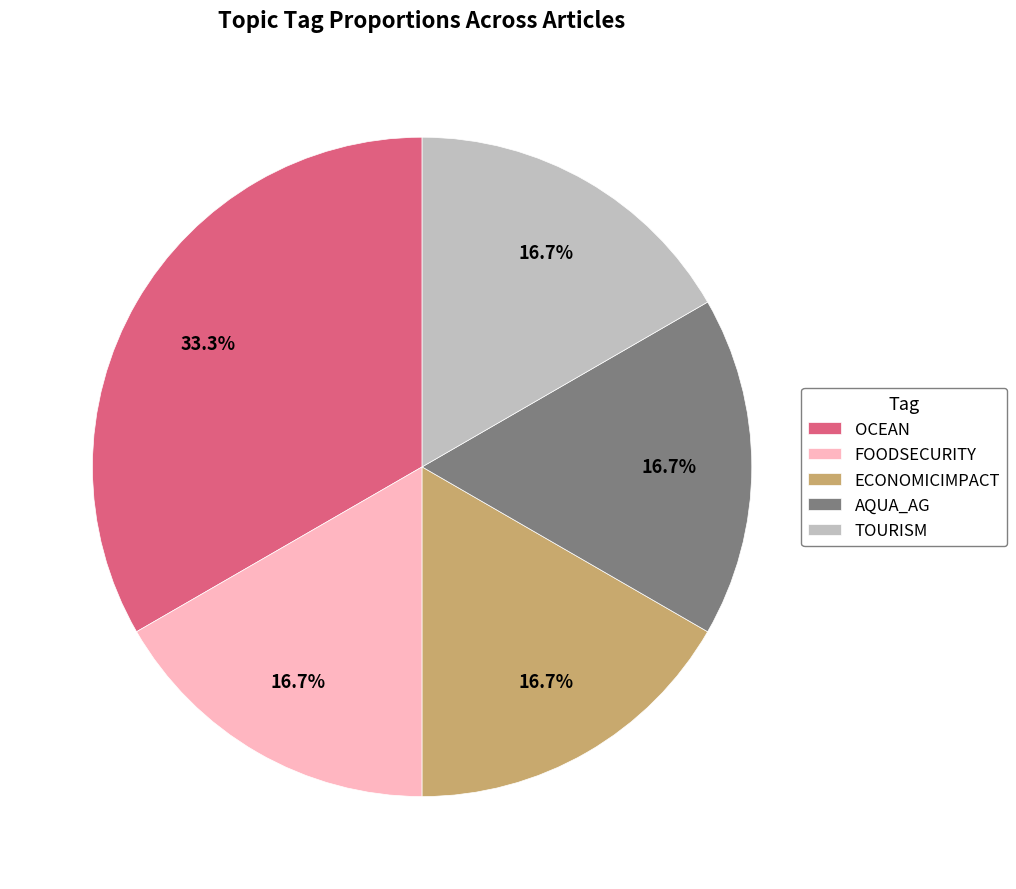

What portion of the pie excludes AQUA_AG?

83.3%